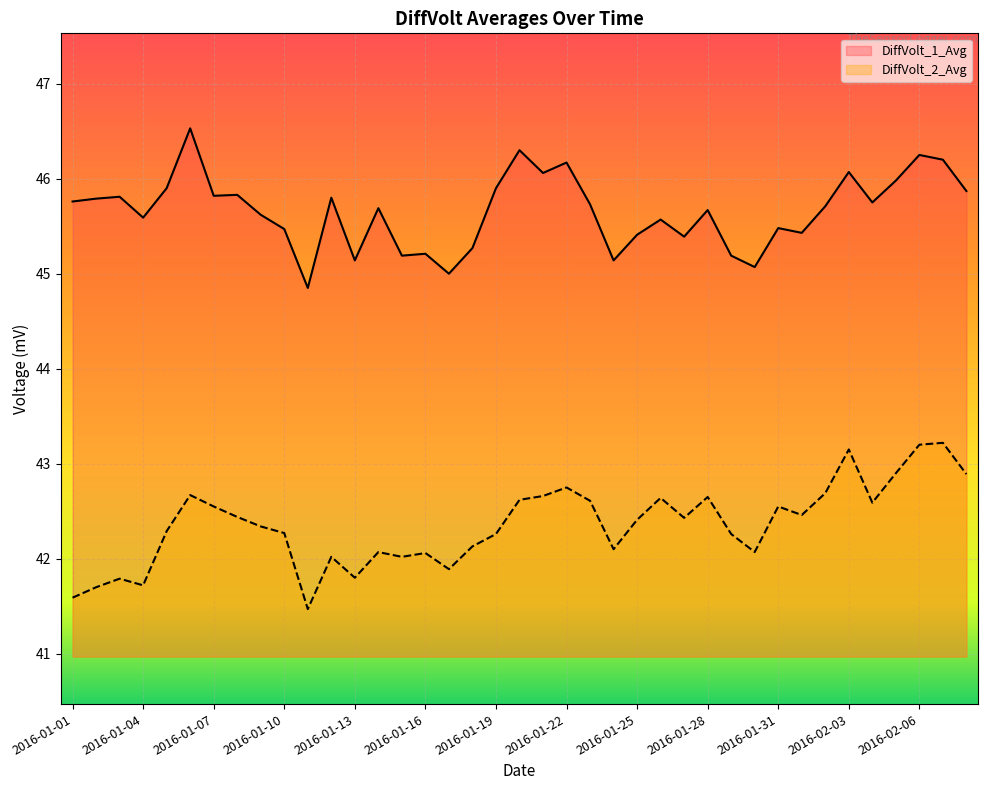

Reading left to right, list all the values displayed in this chart.

DiffVolt_1_Avg: 45.8	45.8	45.8	45.6	45.9	46.5	45.8	45.8	45.6	45.5	44.9	45.8	45.1	45.7	45.2	45.2	45.0	45.3	45.9	46.3	46.1	46.2	45.7	45.1	45.4	45.6	45.4	45.7	45.2	45.1	45.5	45.4	45.7	46.1	45.8	46.0	46.2	46.2	45.9
DiffVolt_2_Avg: 41.6	41.7	41.8	41.7	42.3	42.7	42.5	42.4	42.3	42.3	41.5	42.0	41.8	42.1	42.0	42.1	41.9	42.1	42.3	42.6	42.7	42.8	42.6	42.1	42.4	42.6	42.4	42.6	42.3	42.1	42.5	42.5	42.7	43.1	42.6	42.9	43.2	43.2	42.9